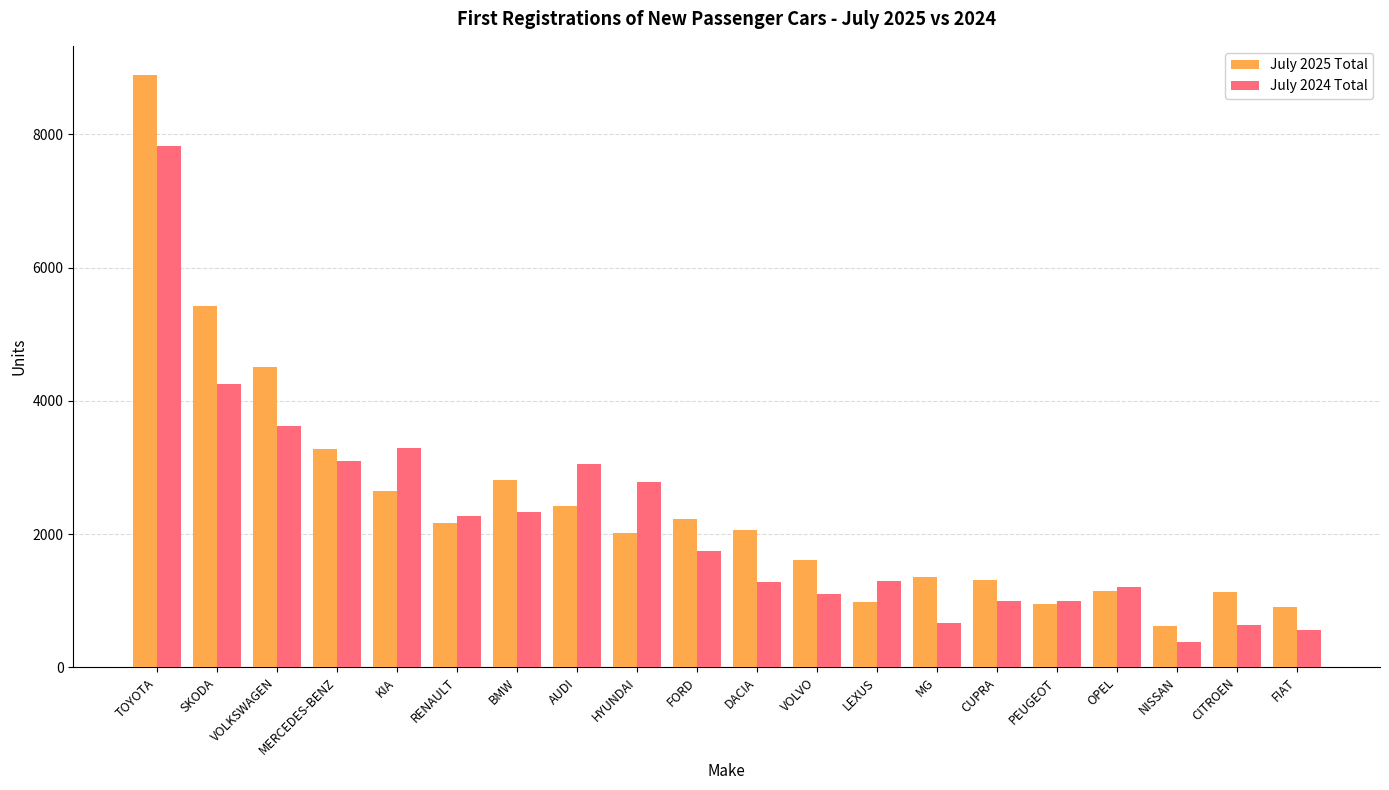

How many groups of bars are there?

20